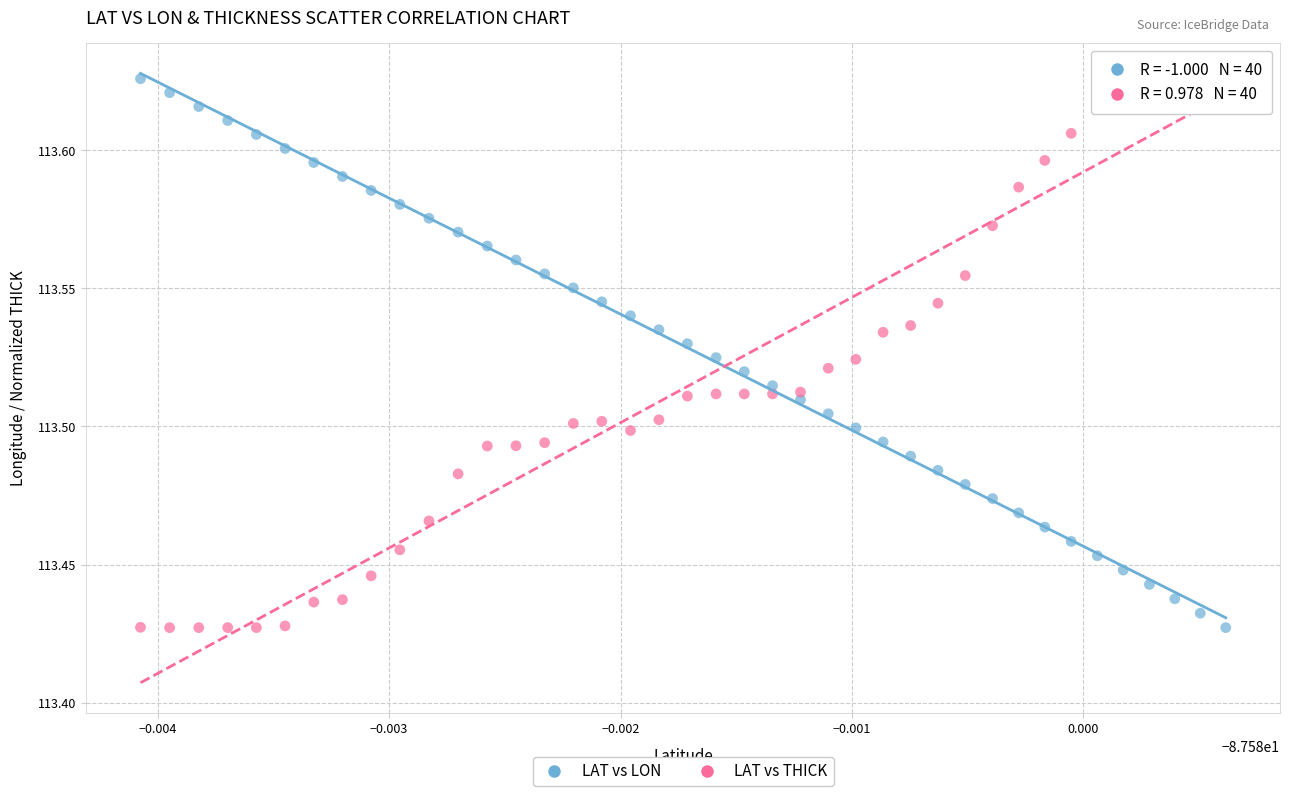

How many points are shown in the scatter plot?

80